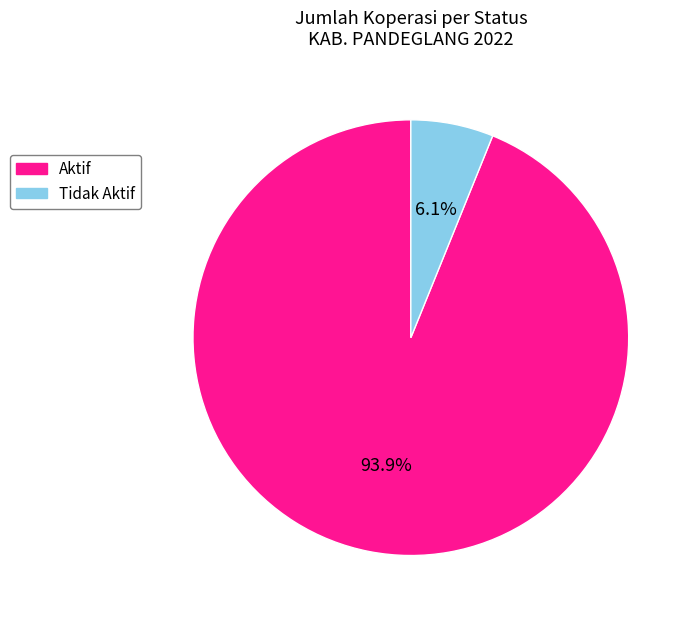

Which slice is the largest?

Aktif